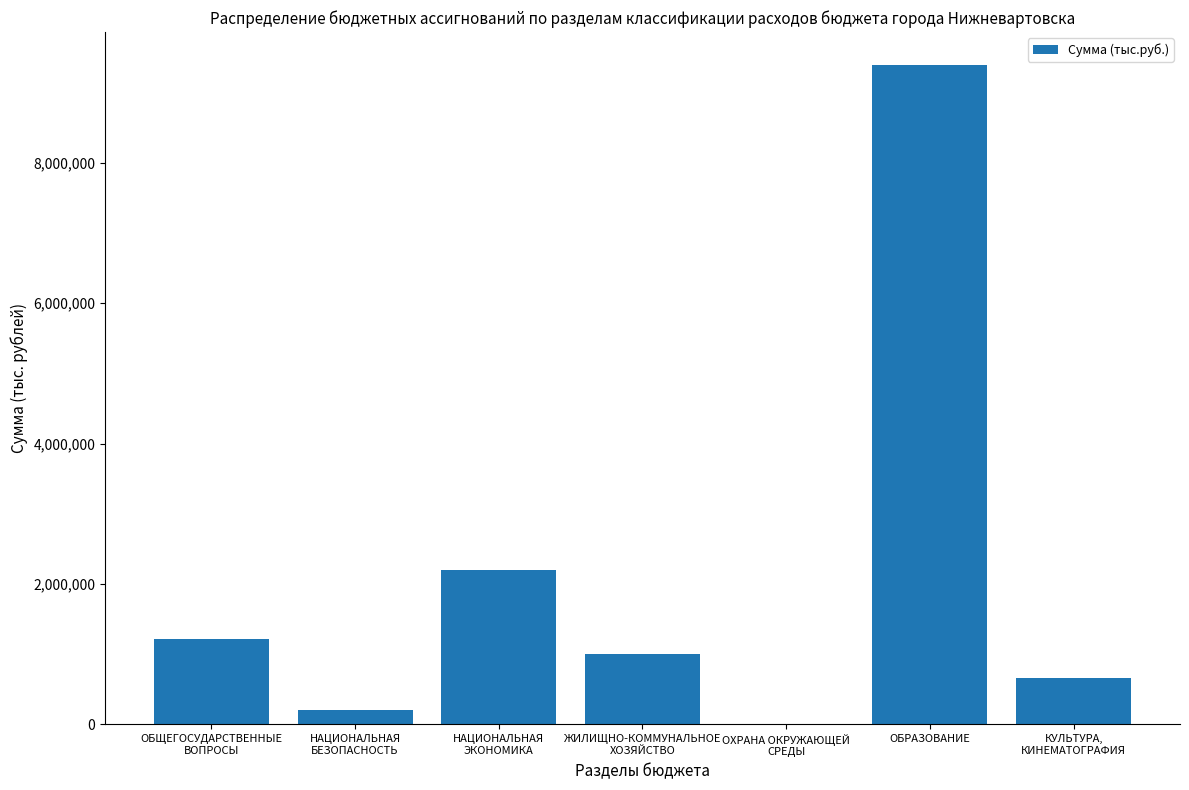

What is the difference between the values at НАЦИОНАЛЬНАЯ
ЭКОНОМИКА and ЖИЛИЩНО-КОММУНАЛЬНОЕ
ХОЗЯЙСТВО?

1197873.2